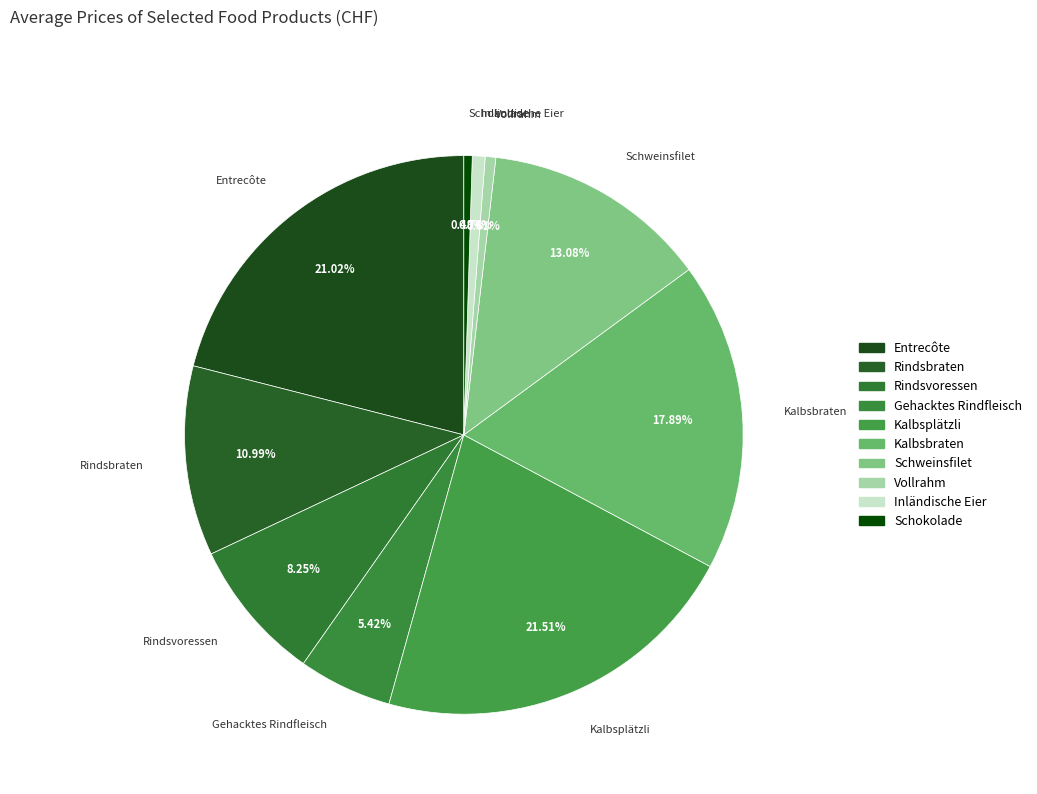

Between Gehacktes Rindfleisch and Kalbsplätzli, which is larger?

Kalbsplätzli